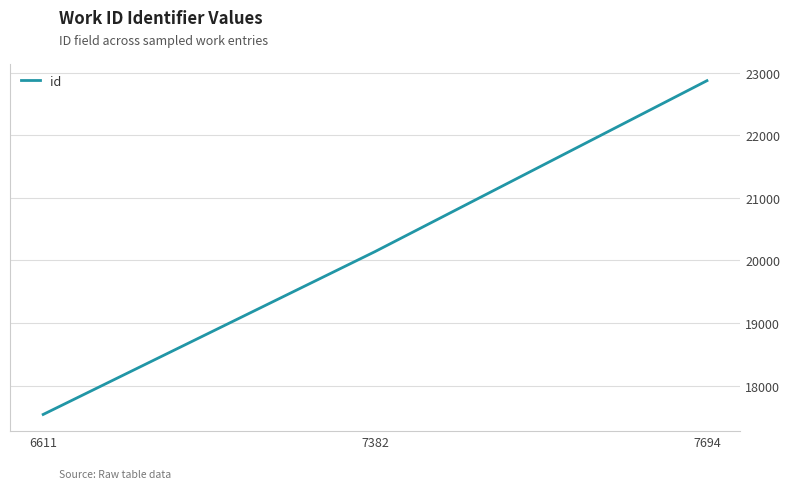

At which label is the value closest to 20206?

7382